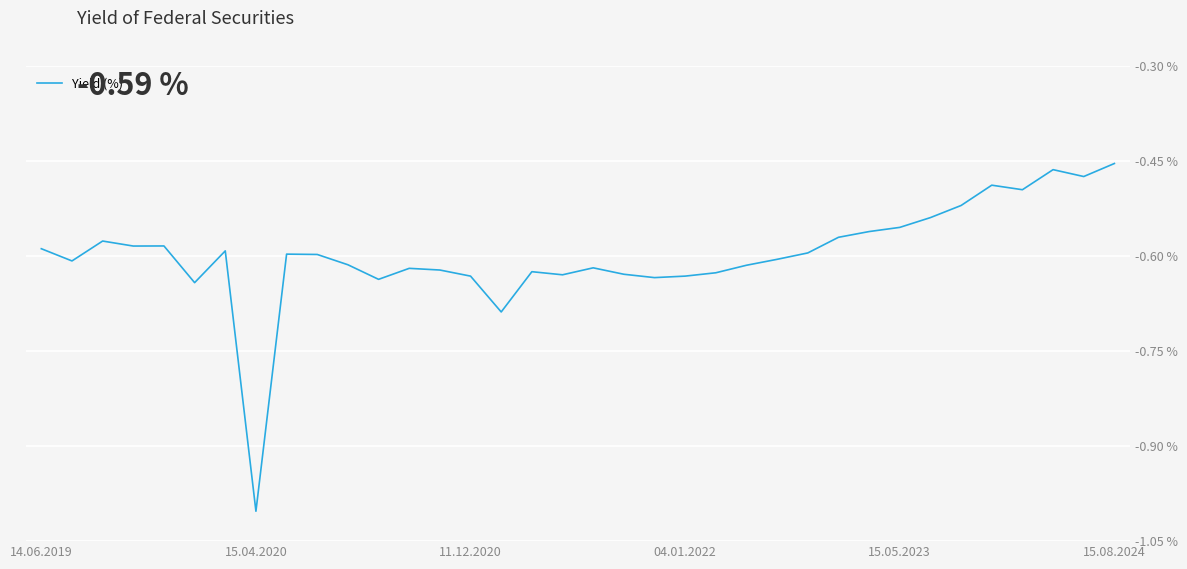

What is the difference between the maximum and minimum values?

0.5